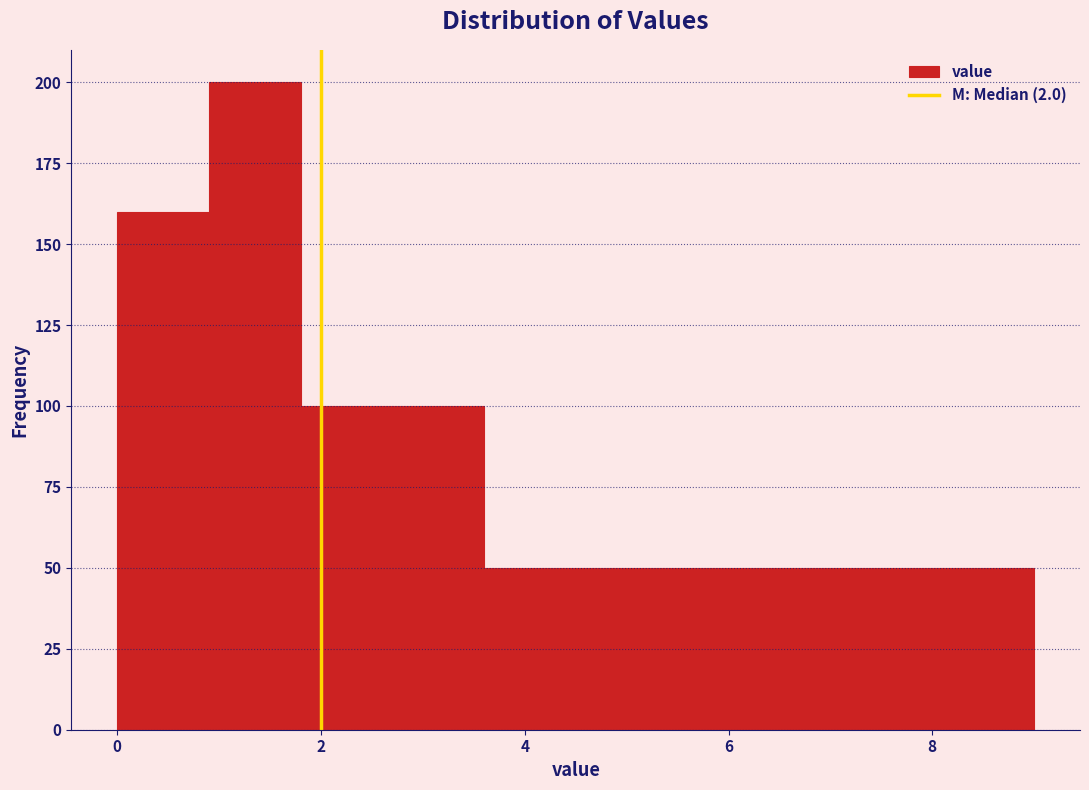

Reading left to right, transcribe this chart: for each bar, give the range it covers on the x-axis and its height. Neither the bar edges nor the heights are printed on the chart, so give them approximately, as read against the axes.

0.0 to 0.9: 160
0.9 to 1.8: 200
1.8 to 2.7: 100
2.7 to 3.6: 100
3.6 to 4.5: 50
4.5 to 5.4: 50
5.4 to 6.3: 50
6.3 to 7.2: 50
7.2 to 8.1: 50
8.1 to 9.0: 50